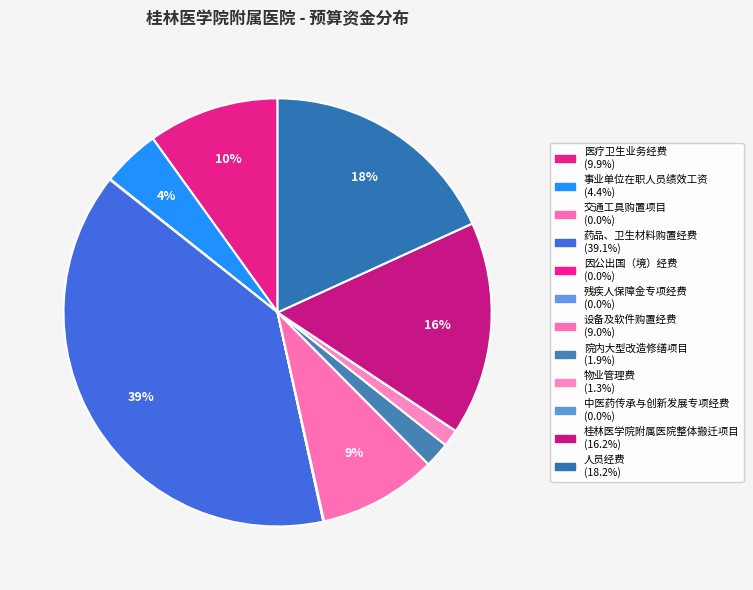

True or false: 医疗卫生业务经费 accounts for 4% of the total.

False